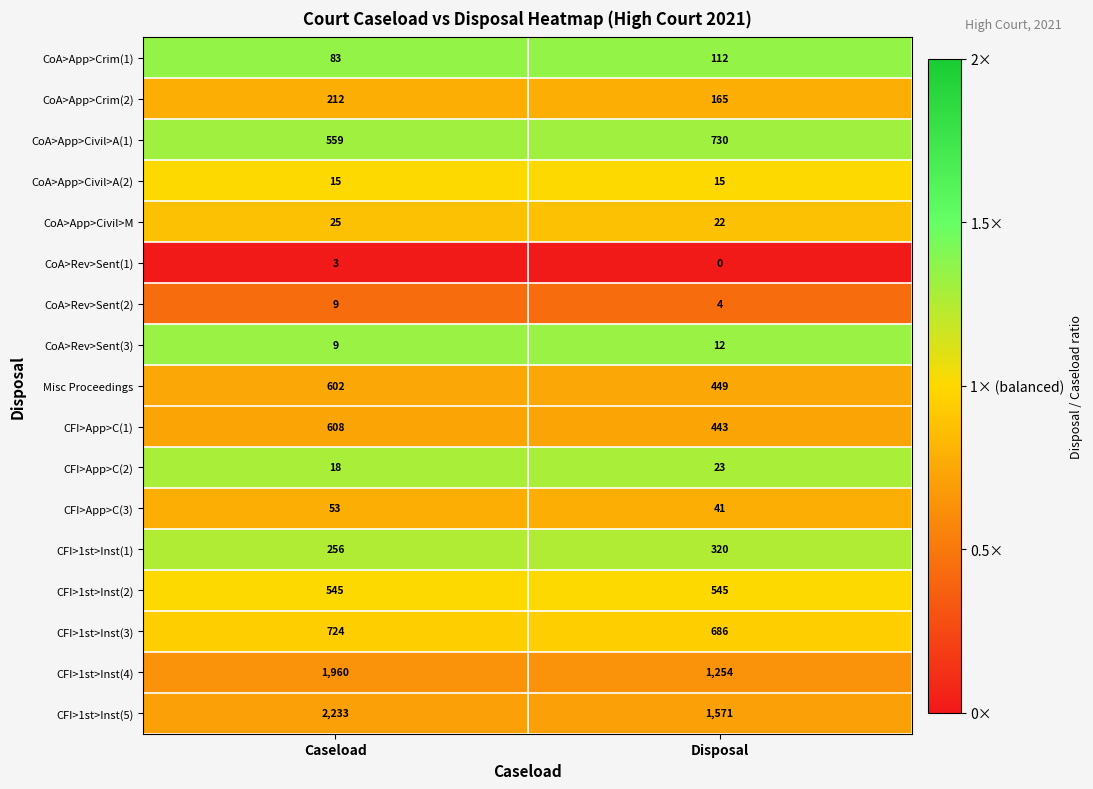

Which category has the lowest value in the Misc Proceedings series?

Disposal